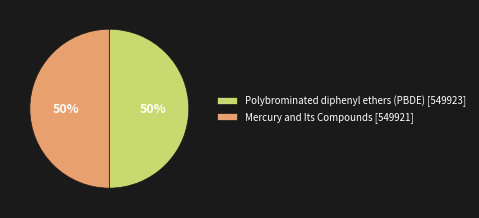

Count the number of slices in the pie.

2